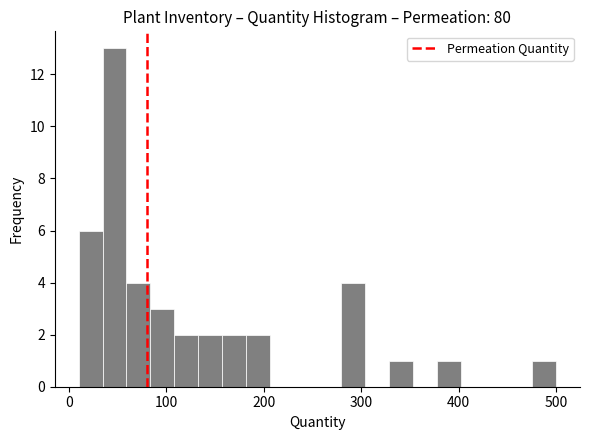

Around what value on the x-axis is the tallest bar? Give the approximate position of its centre, as read against the axis.

50